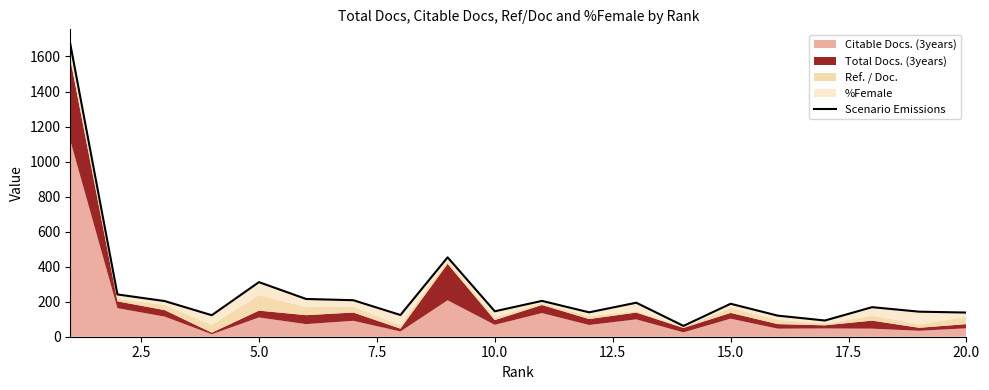

How many data points are less than 188?

10